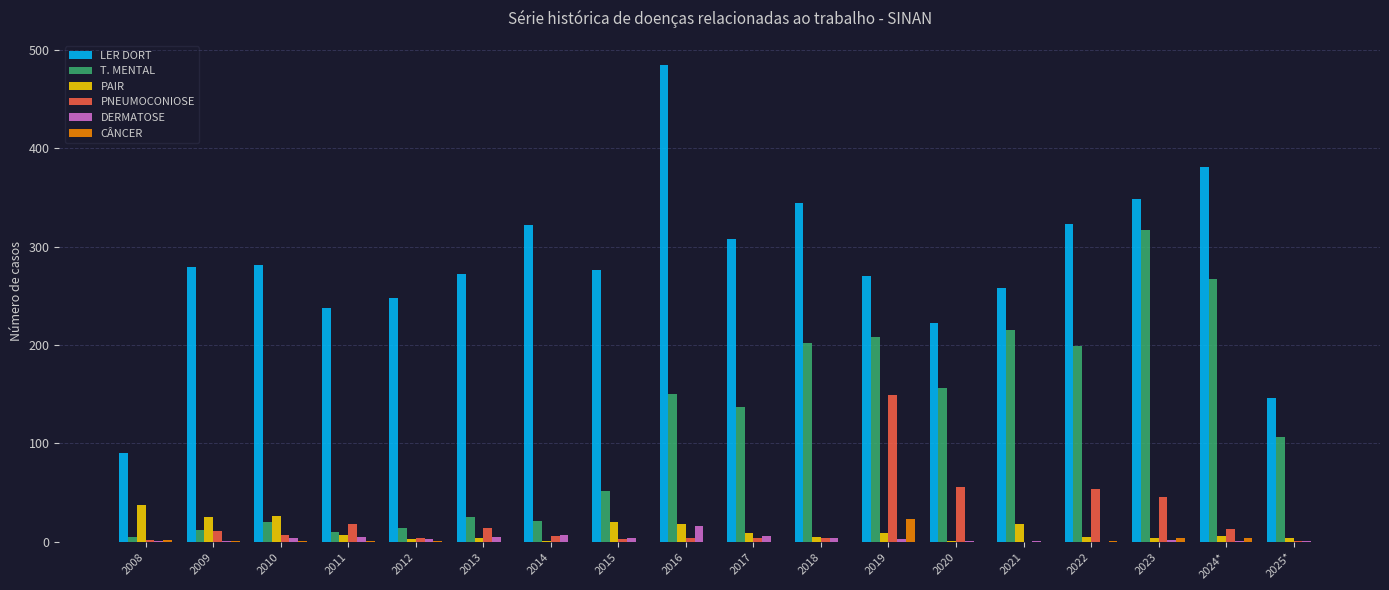

The LER DORT series shows 450 at 2018. True or false?

False